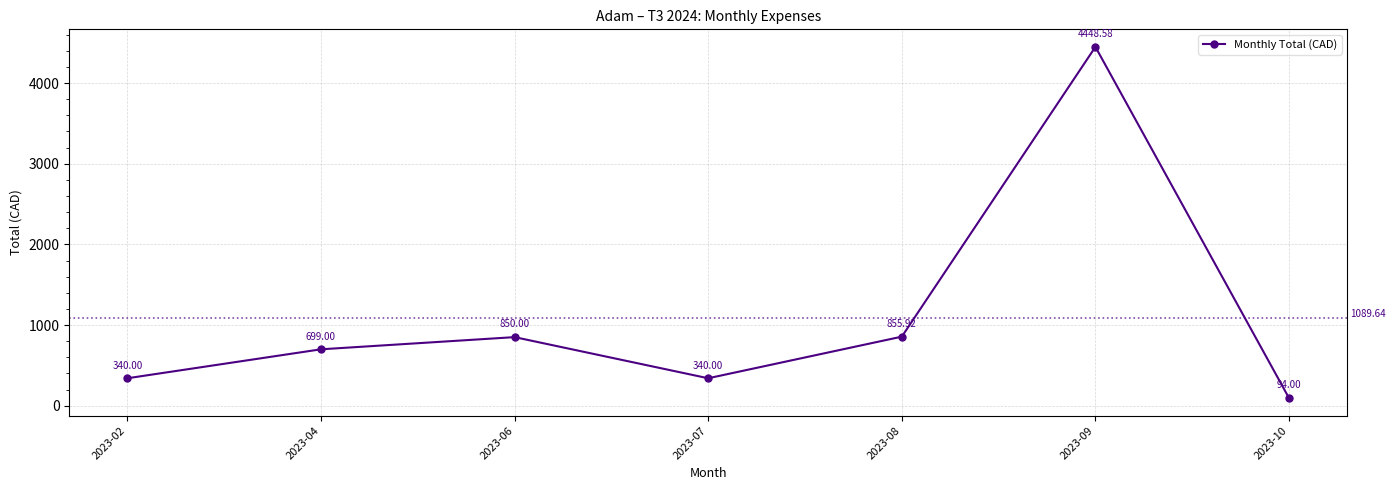

What is the change in value from 2023-04 to 2023-09?

+3749.6